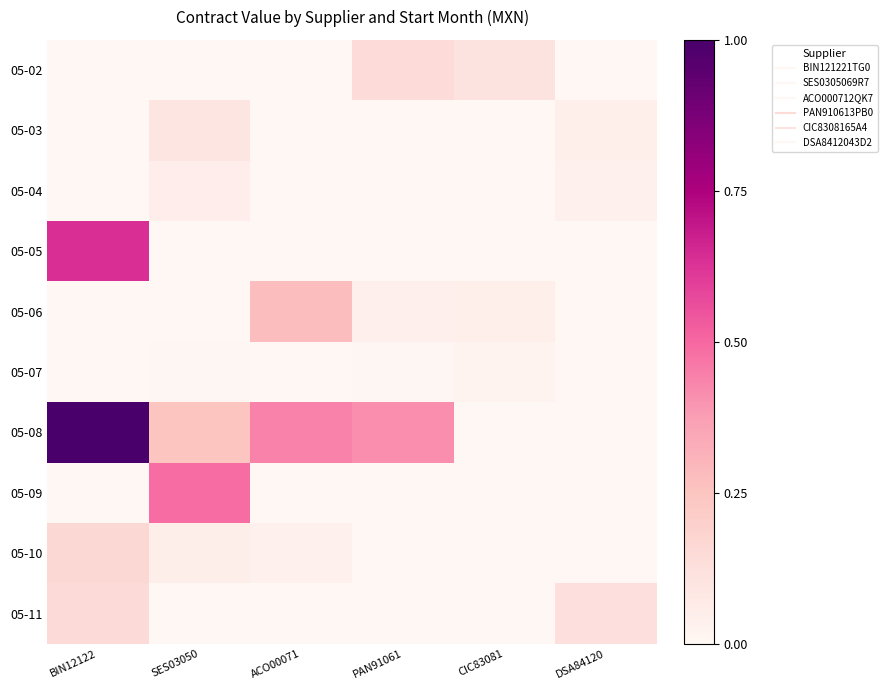

At how many categories does at least one series exceed 0?

6